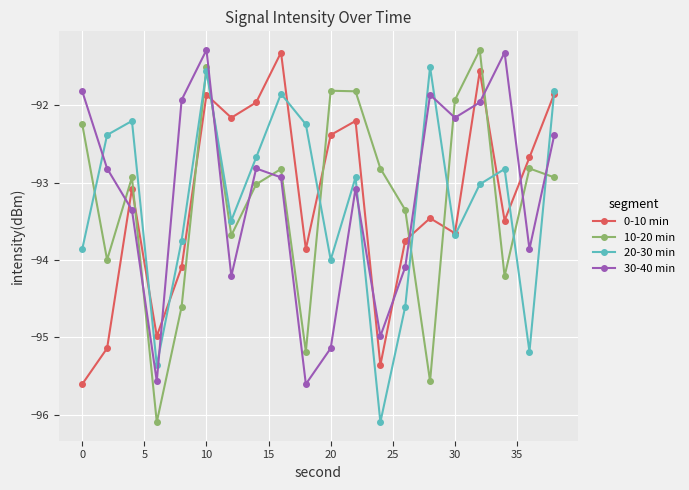

After their last crossing, which series has the higher values: 30-40 min or 20-30 min?

20-30 min